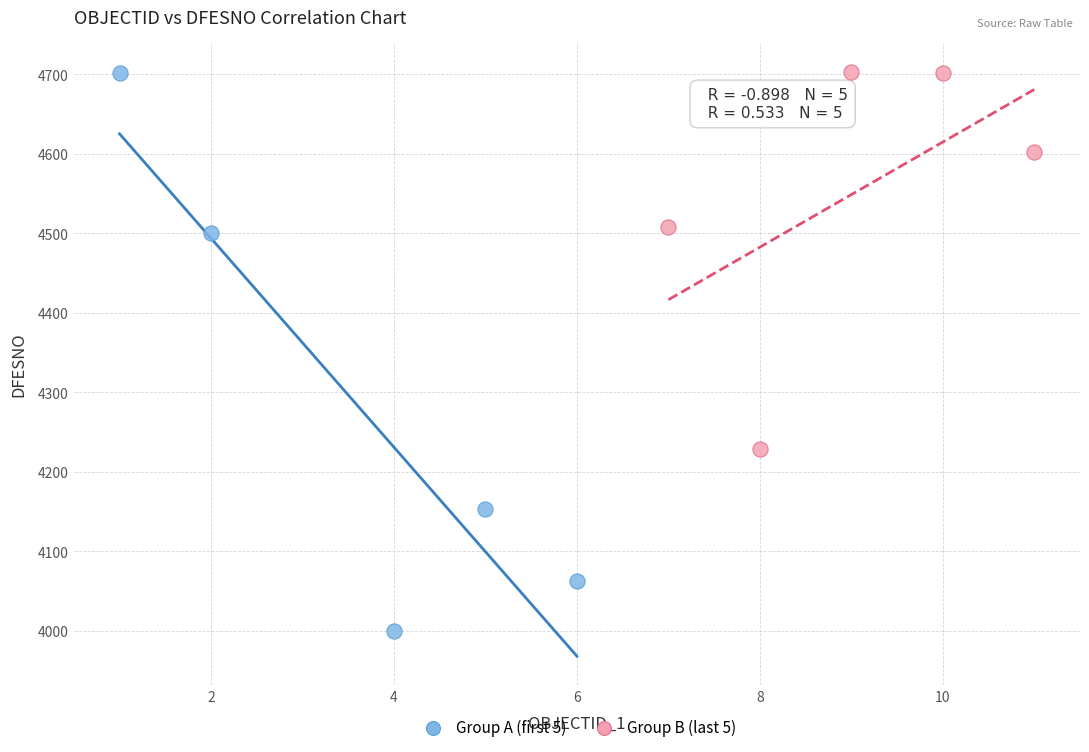

Which series has the largest Y range (max minus min)?

Group A (first 5)